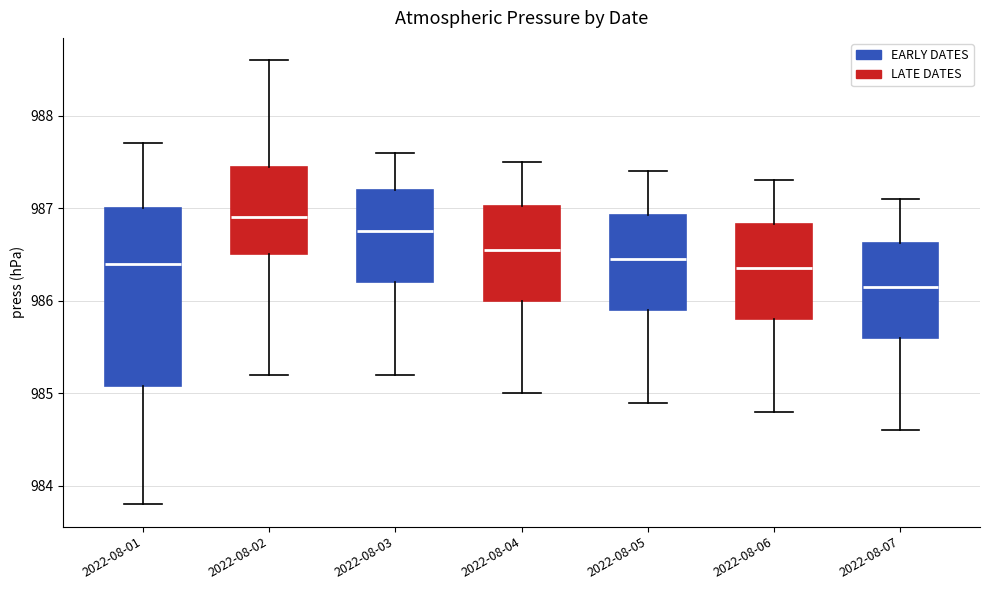

Reading left to right, read every box against the y-axis: the position of its median line, the range the box covers, and the ends of its whiskers. The values are not printed on the chart, so give them approximately, as read against the axis.

2022-08-01: median 986.4, box 985.1 to 987.0, whiskers 983.8 to 987.7
2022-08-02: median 986.9, box 986.5 to 987.5, whiskers 985.2 to 988.6
2022-08-03: median 986.8, box 986.2 to 987.2, whiskers 985.2 to 987.6
2022-08-04: median 986.6, box 986.0 to 987.0, whiskers 985.0 to 987.5
2022-08-05: median 986.5, box 985.9 to 986.9, whiskers 984.9 to 987.4
2022-08-06: median 986.4, box 985.8 to 986.8, whiskers 984.8 to 987.3
2022-08-07: median 986.2, box 985.6 to 986.6, whiskers 984.6 to 987.1